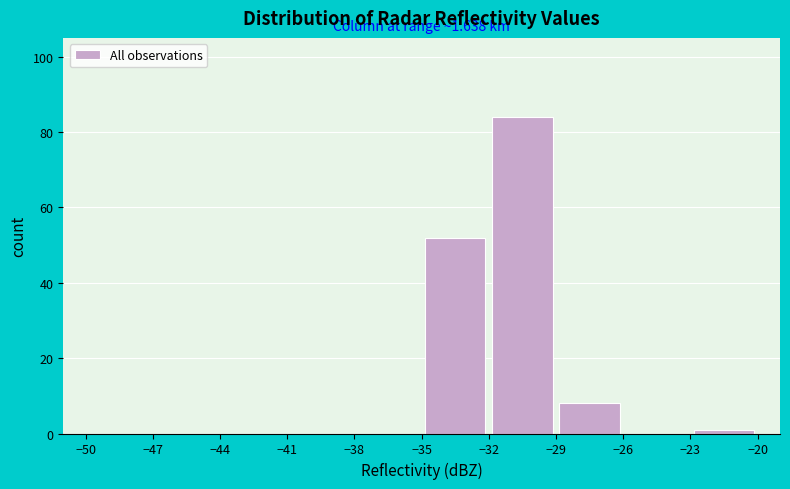

Over which range of the x-axis is the bar tallest?

-32 to -29